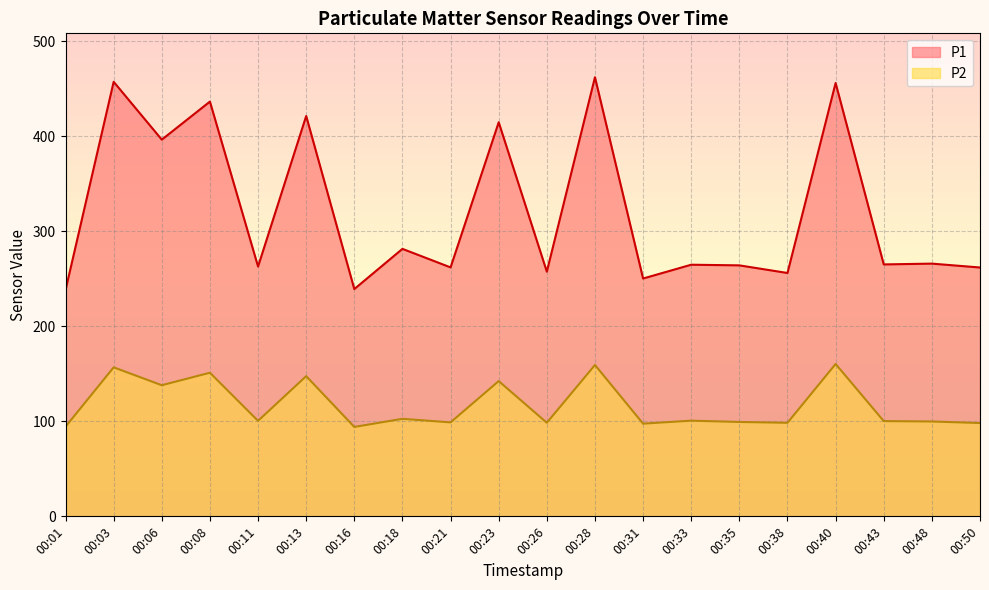

True or false: P2 has a value of 100.5 at 00:11.

True